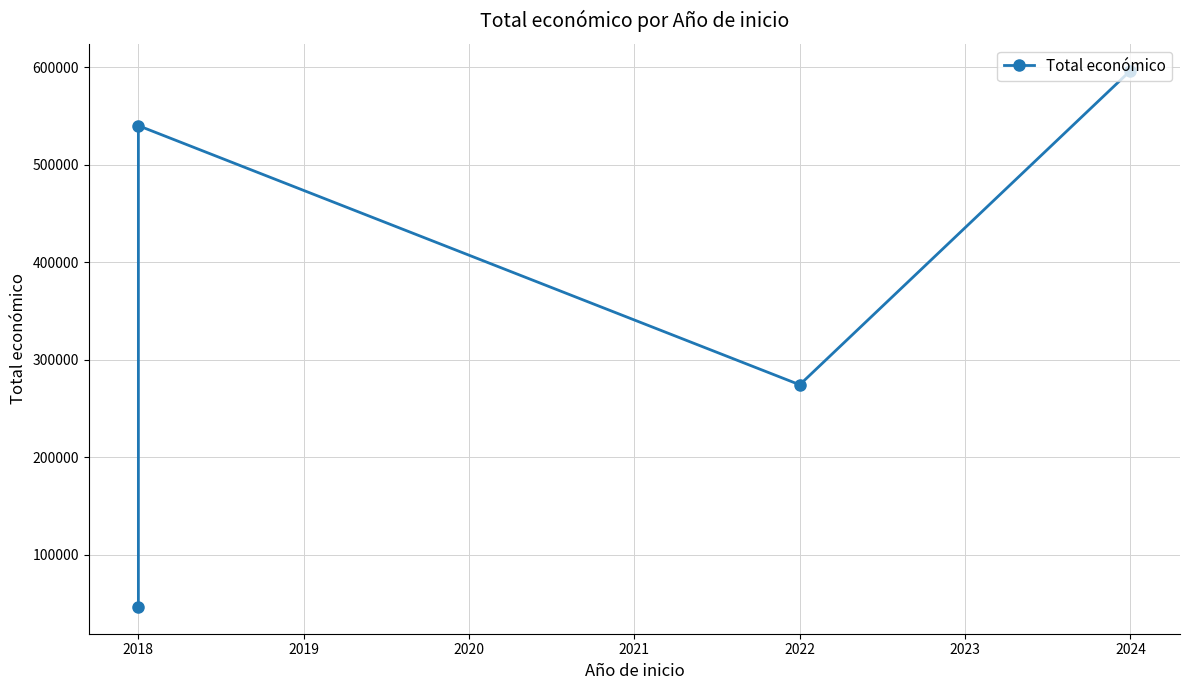

Is it true that the value at 2022 is 455296?

False